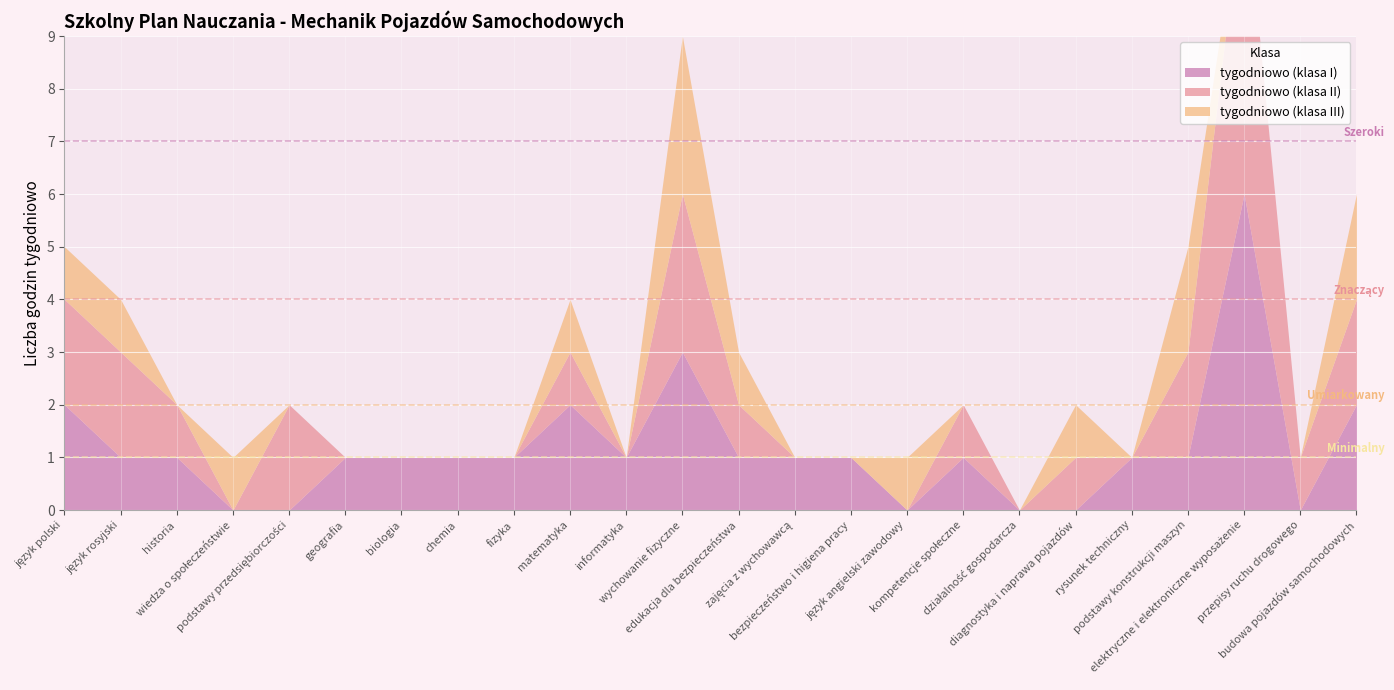

Where does the tygodniowo (klasa II) series first go above 1?

język polski